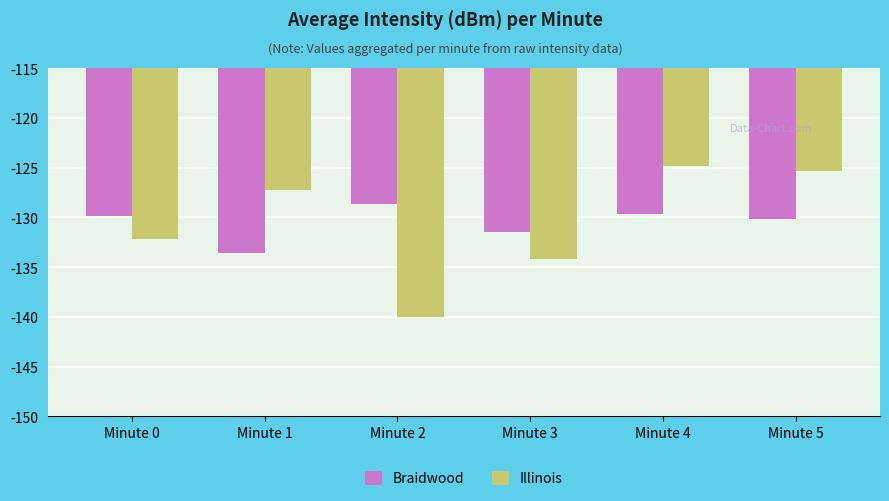

What is the greatest value displayed?

-124.8